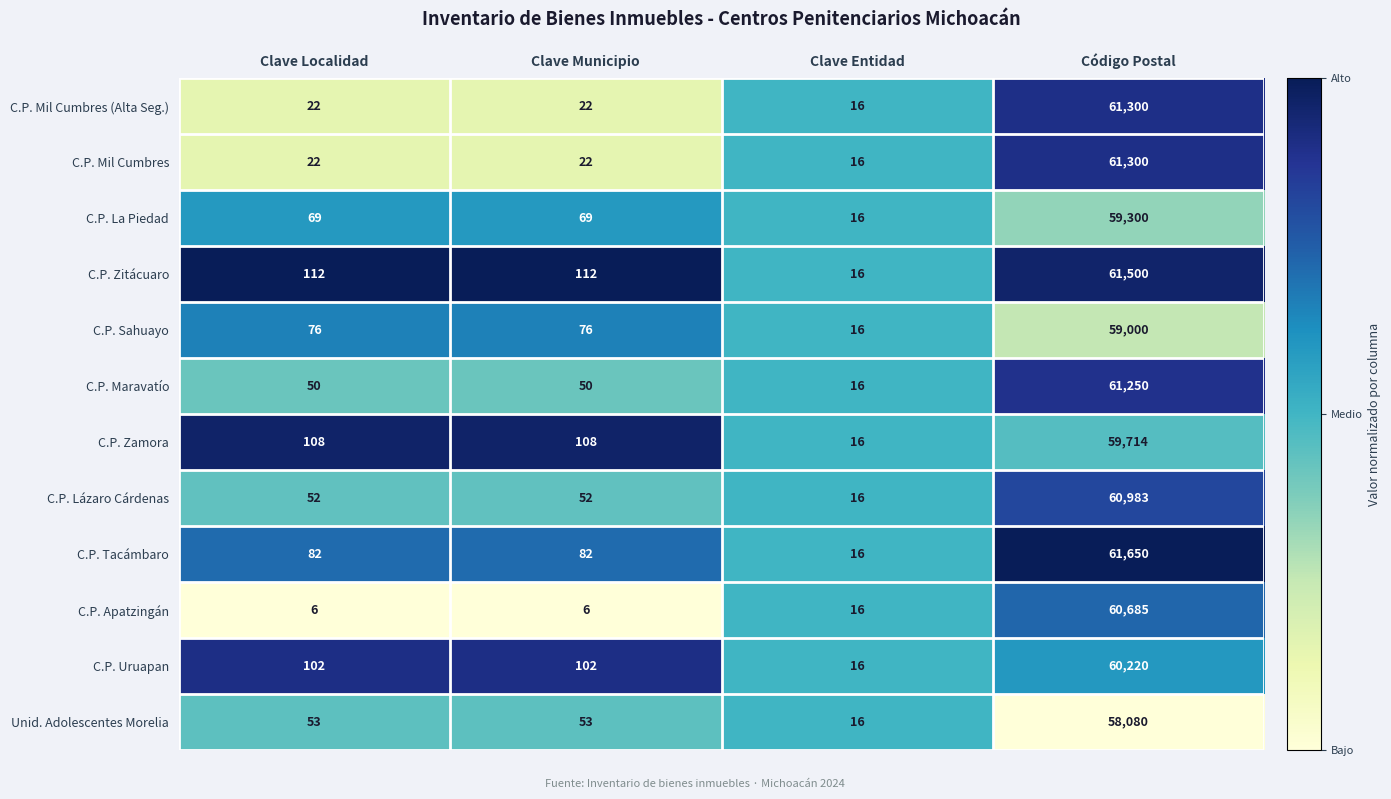

What is the spread (max minus min) of values at Clave Localidad?

106